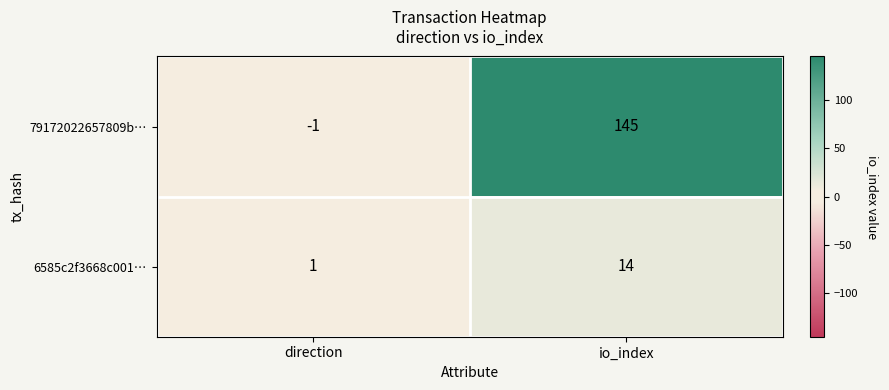

Which series changed the most between direction and io_index?

79172022657809b…